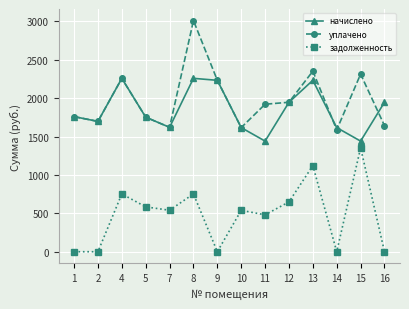

At which category does начислено reach its first local peak?

4